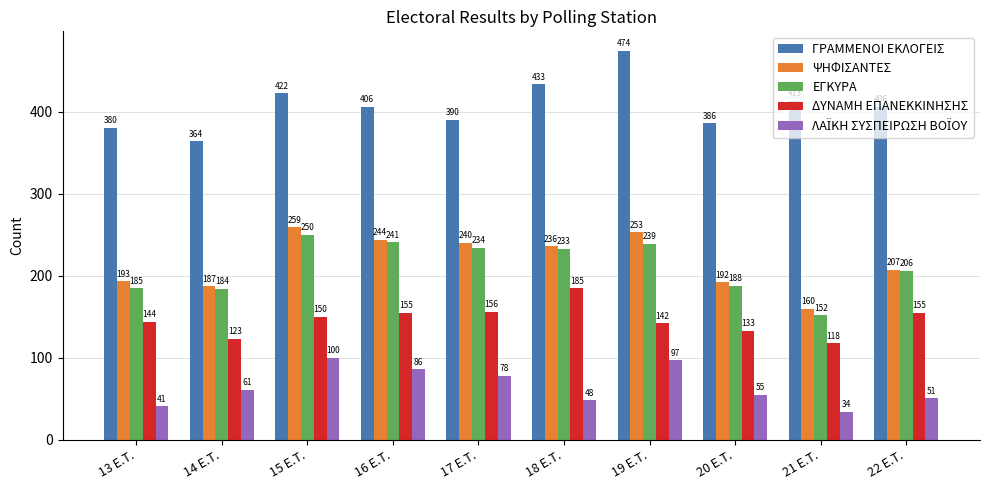

What is the difference between the ΕΓΚΥΡΑ values at 14 E.T. and 21 E.T.?

32